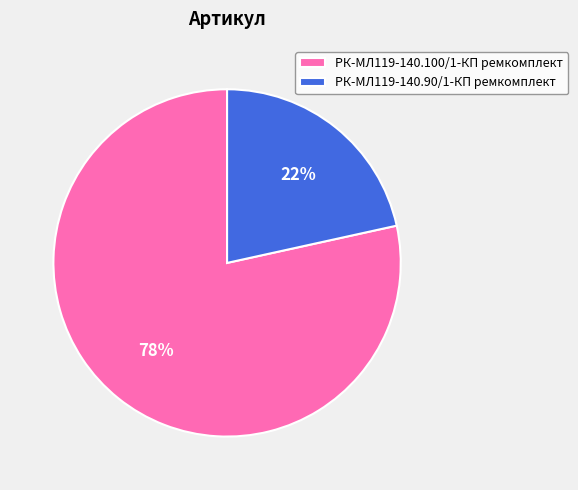

Rank the categories by value from highest to lowest.

РК-МЛ119-140.100/1-КП ремкомплект, РК-МЛ119-140.90/1-КП ремкомплект